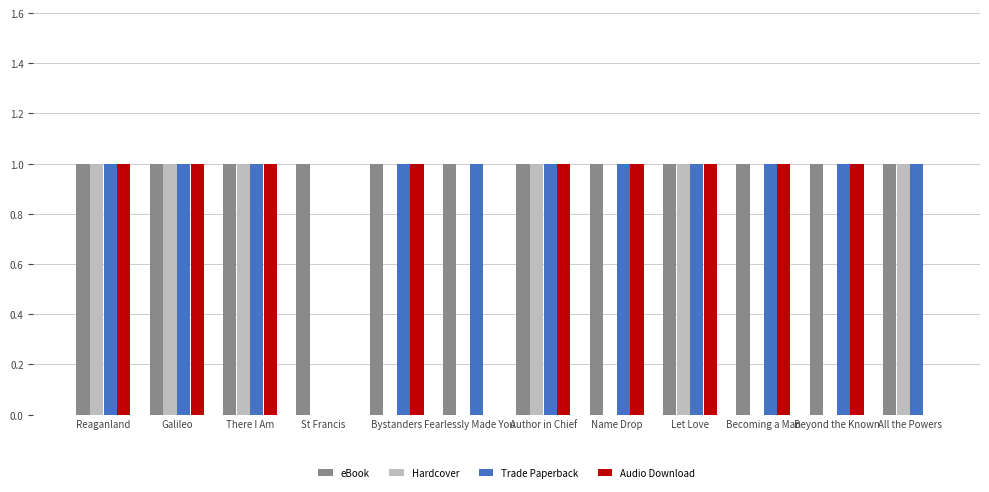

What is the average value of the Trade Paperback series?

1